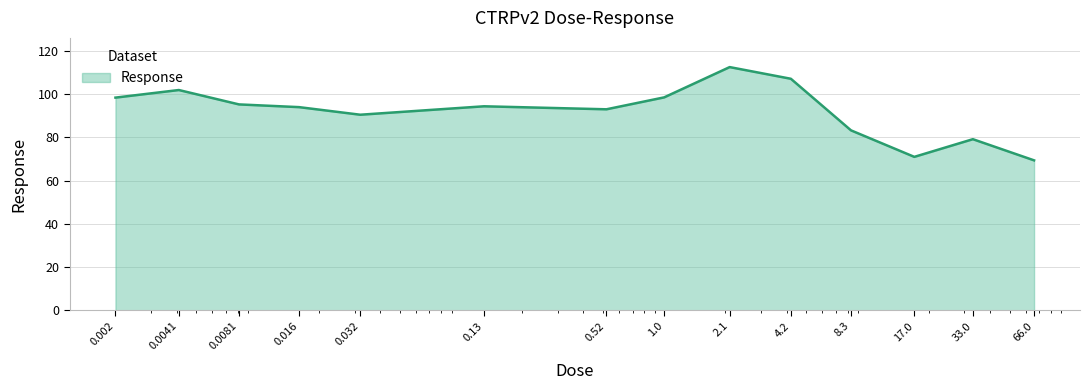

True or false: the data has more than 2 interior local peaks.

True